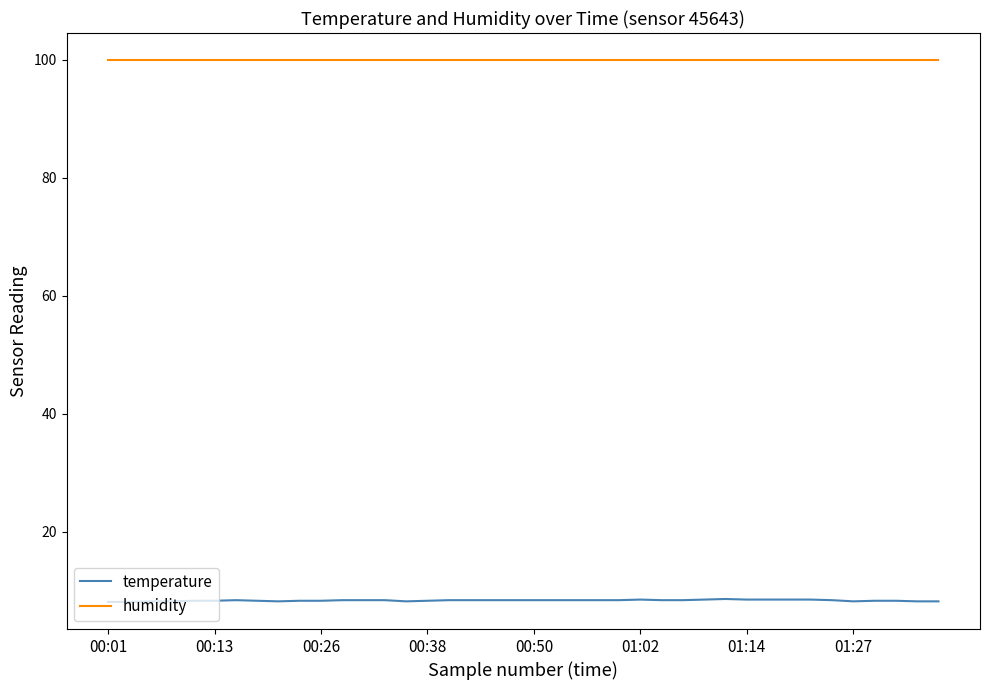

List the series in order of their overall mean, lowest first.

temperature, humidity